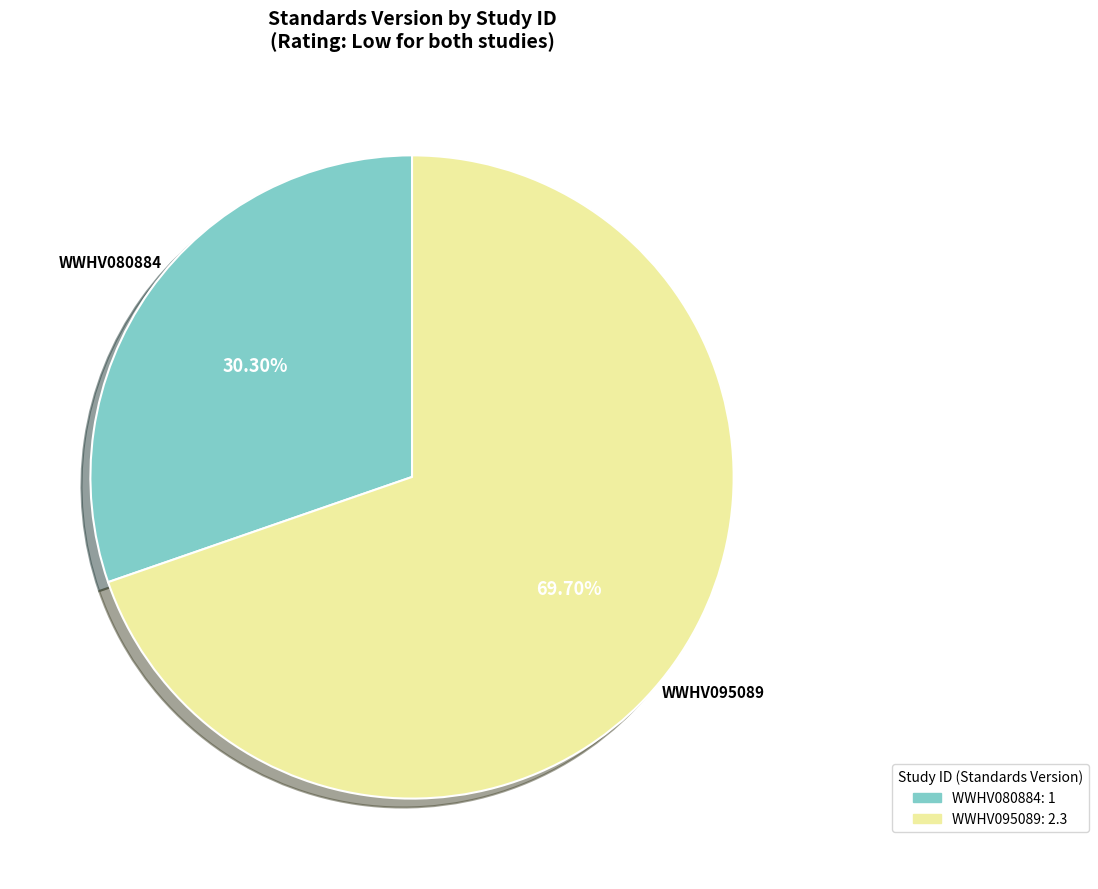

To the nearest percent, what portion does WWHV095089 represent?

70%